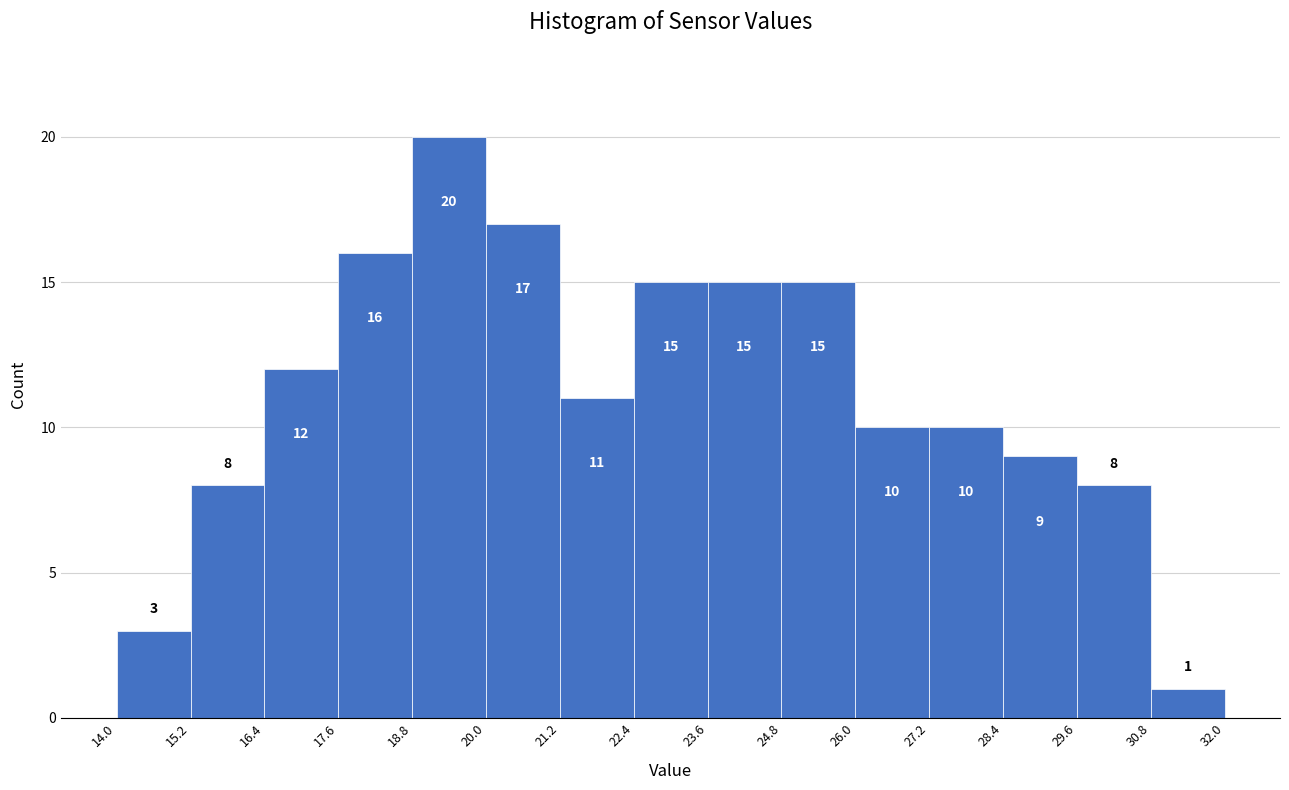

Reading left to right, transcribe this chart: for each bar, give the range it covers on the x-axis and its height.

14.0 to 15.2: 3
15.2 to 16.4: 8
16.4 to 17.6: 12
17.6 to 18.8: 16
18.8 to 20.0: 20
20.0 to 21.2: 17
21.2 to 22.4: 11
22.4 to 23.6: 15
23.6 to 24.8: 15
24.8 to 26.0: 15
26.0 to 27.2: 10
27.2 to 28.4: 10
28.4 to 29.6: 9
29.6 to 30.8: 8
30.8 to 32.0: 1